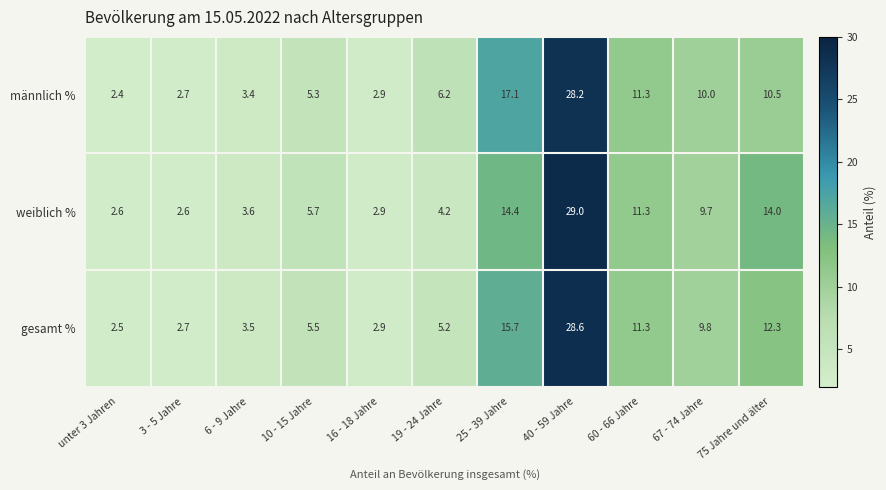

What is the lowest value of the männlich % series?

2.4